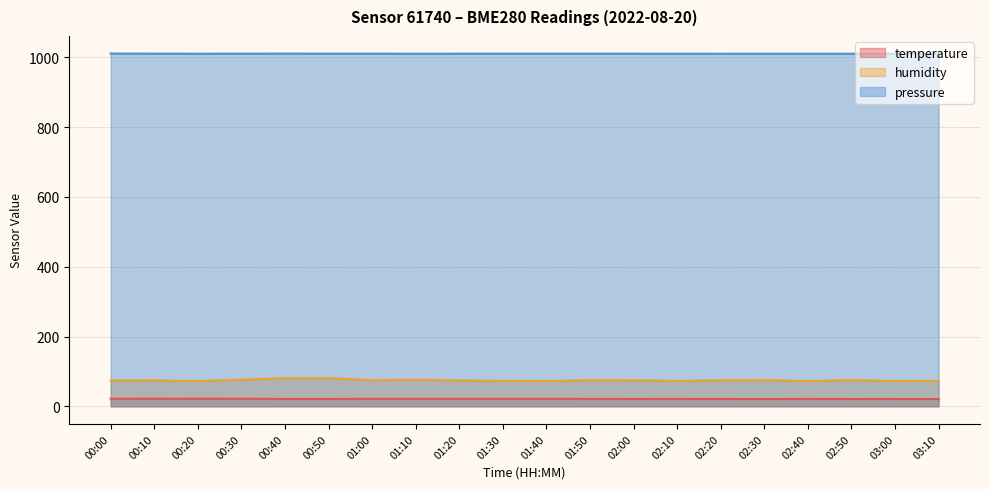

At which label does humidity first exceed 74?

00:10